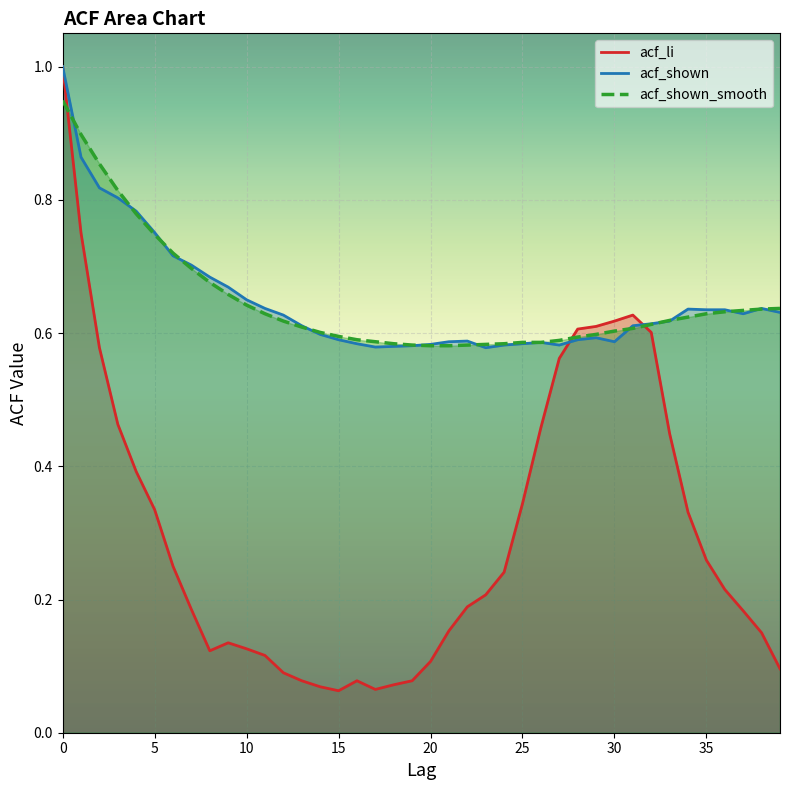

Which series has the widest spread of values?

acf_li